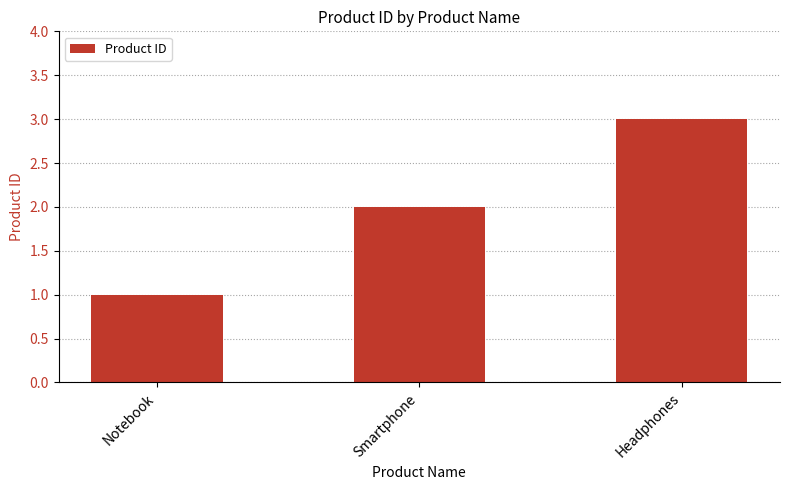

What is the change in value from Smartphone to Headphones?

+1